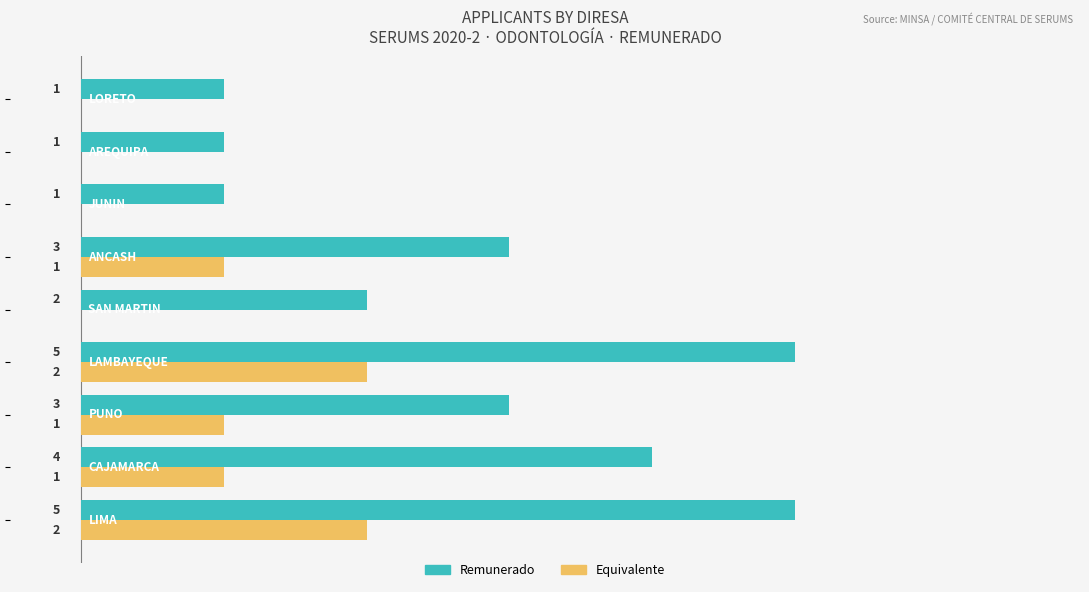

Which series has the largest total across all categories?

Remunerado